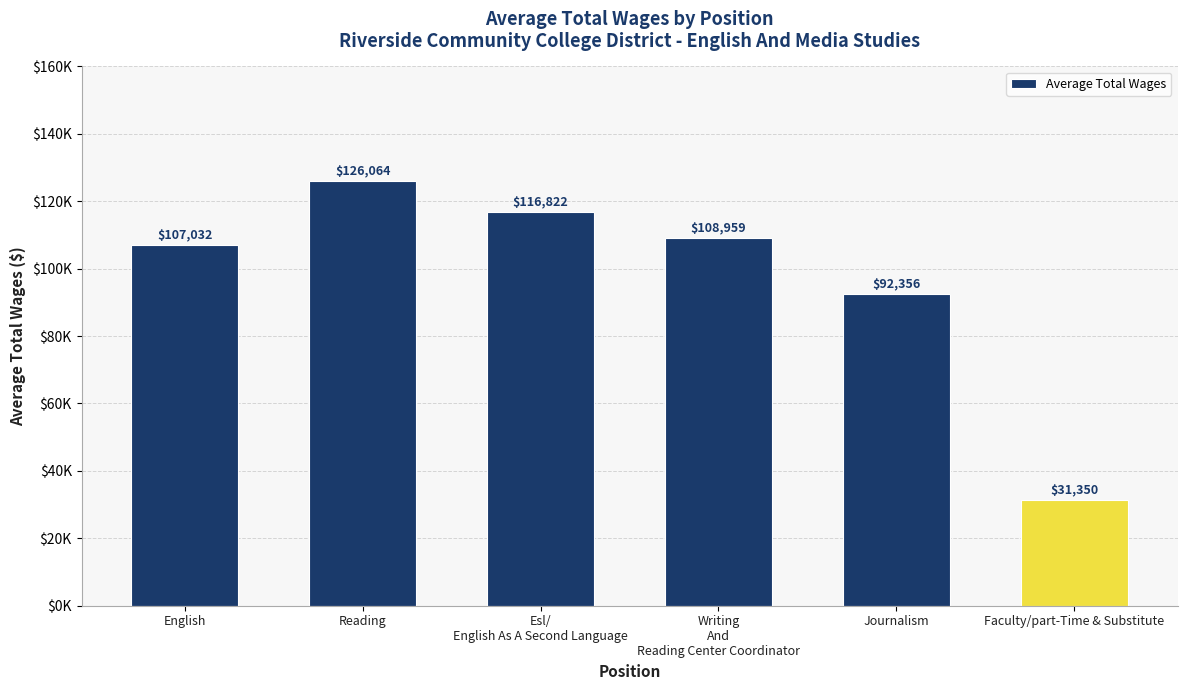

Approximately how many times larger is the value at Esl/
English As A Second Language compared to Reading?

0.9